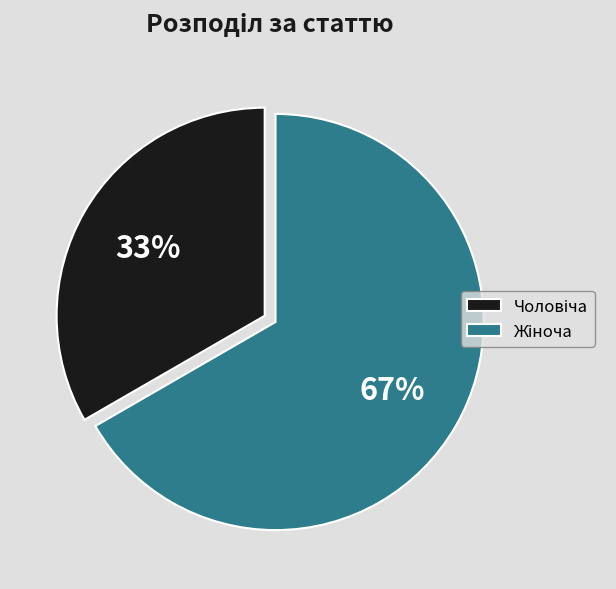

To the nearest percent, what is the average slice percentage?

50%